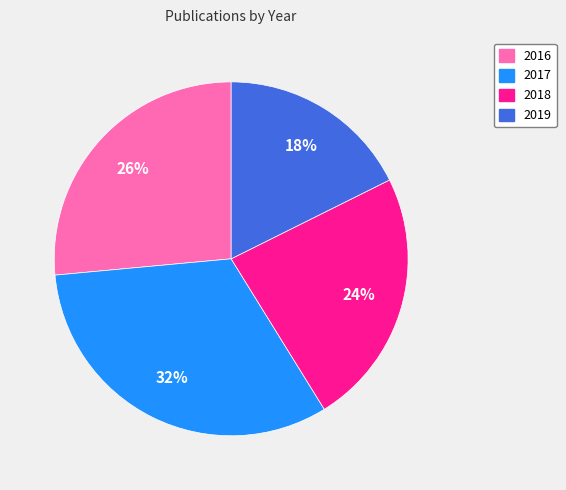

What percentage is the 2016 slice, to the nearest percent?

26%